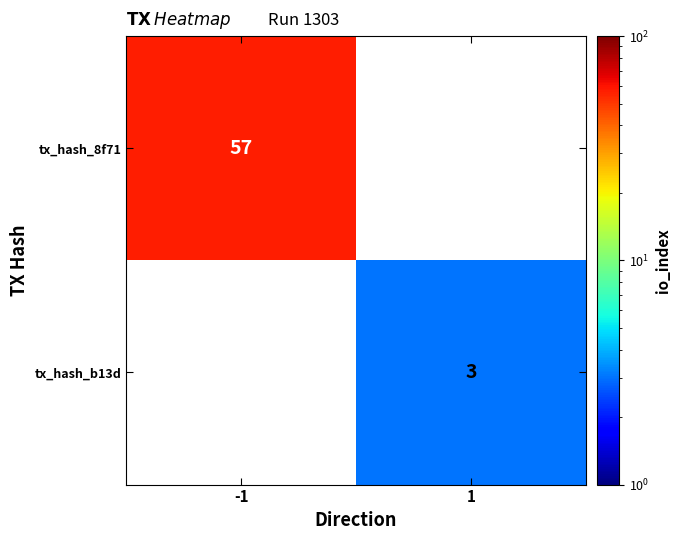

How many distinct data groups are displayed?

2